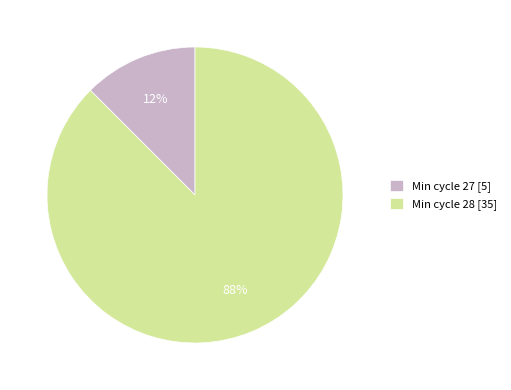

What is the majority slice?

Min cycle 28 [35]